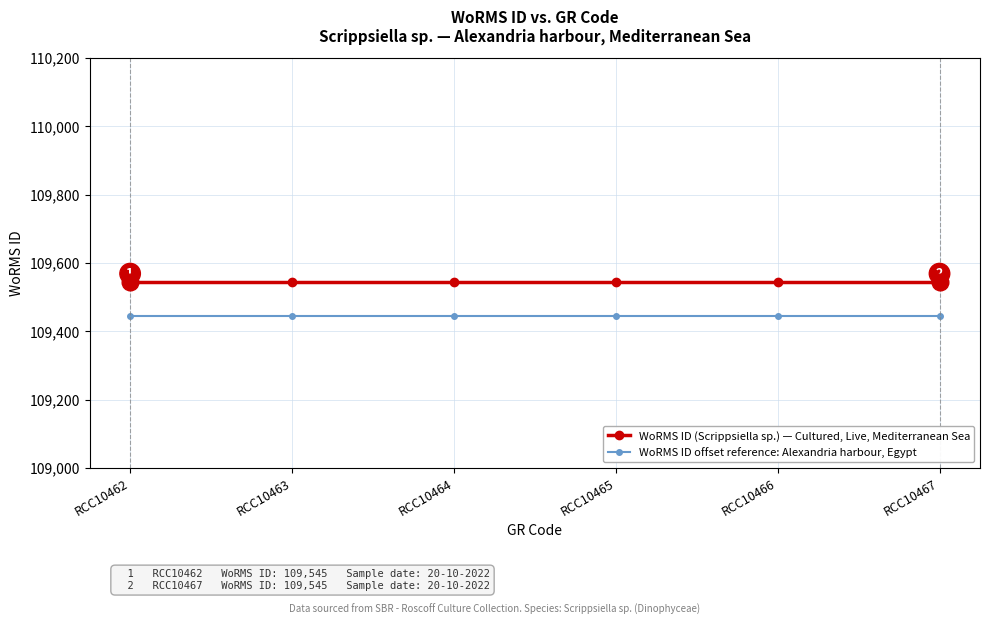

Rank the series by their average value, from highest to lowest.

WoRMS ID (Scrippsiella sp.) — Cultured, Live, Mediterranean Sea, WoRMS ID offset reference: Alexandria harbour, Egypt